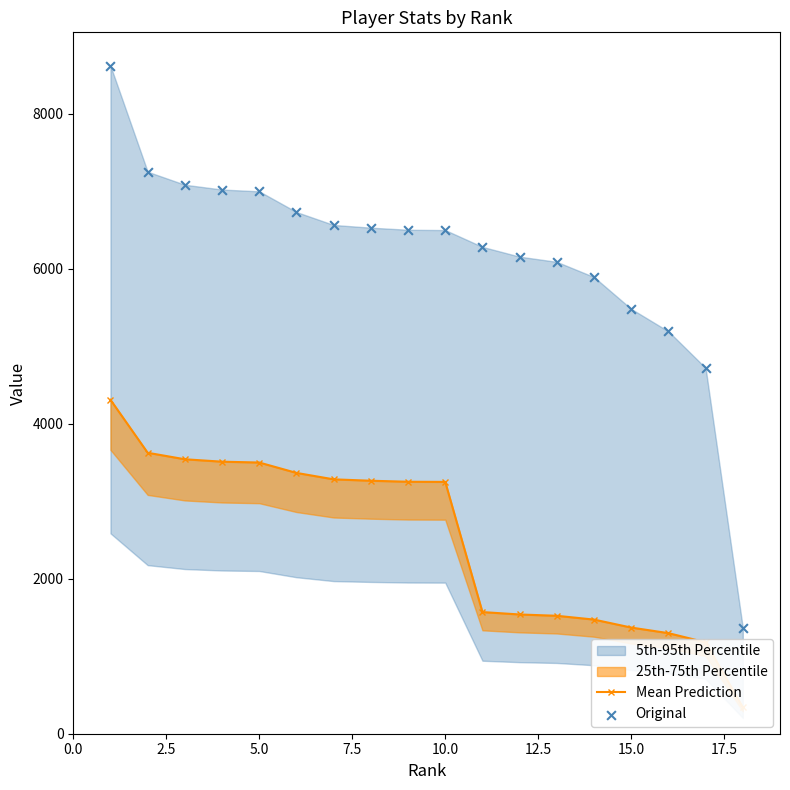

What is the total value across all series at 10.0?

9750